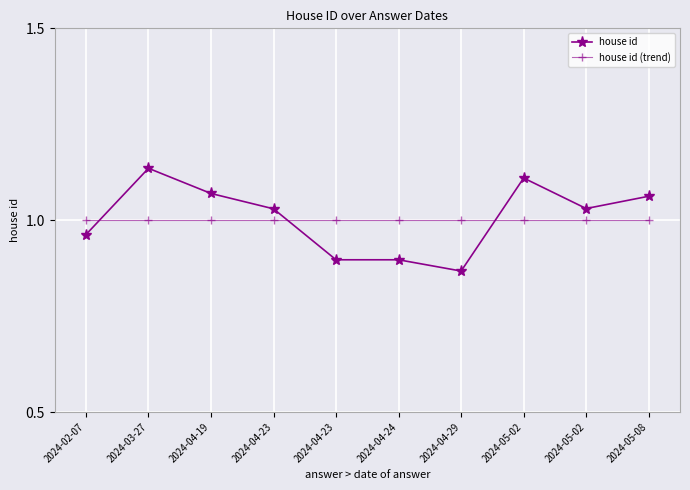

Between 2024-02-07 and 2024-04-24, which is larger?

2024-02-07